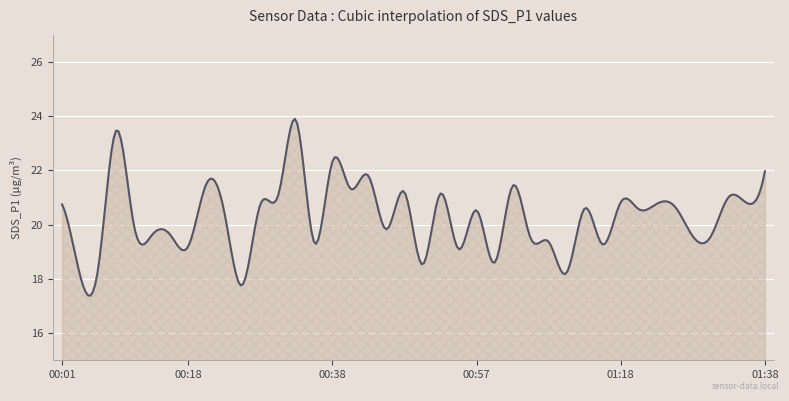

True or false: the data has more than 1 interior local peaks.

True